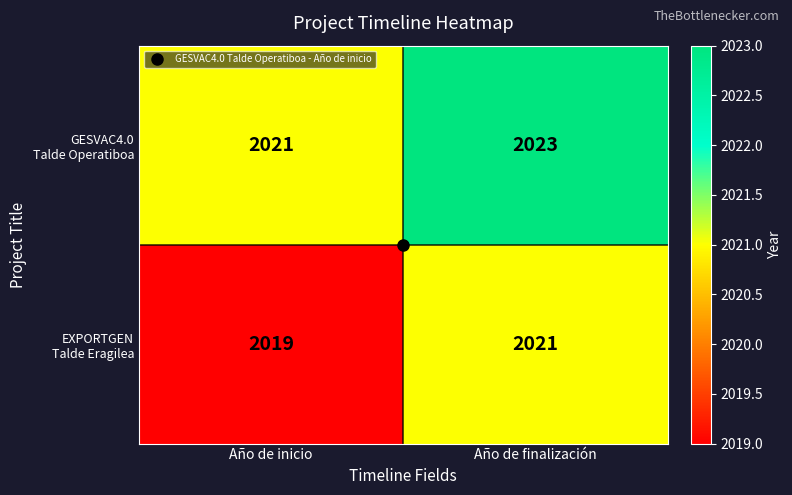

Which label corresponds to the smallest value in the chart?

Año de inicio